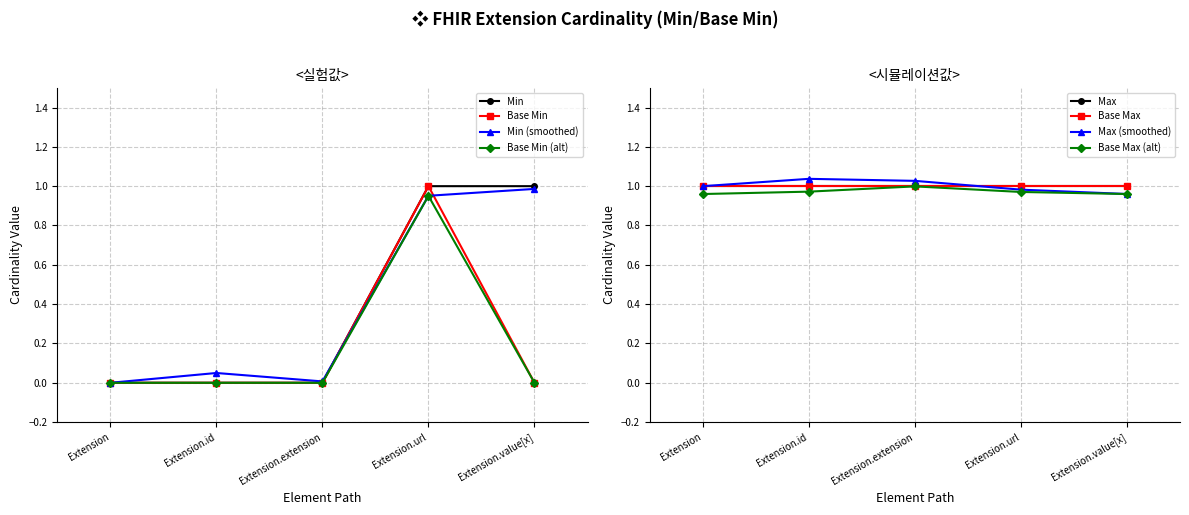

Read the Extension.url (Min=1, BaseMin=1) value at 4.

1